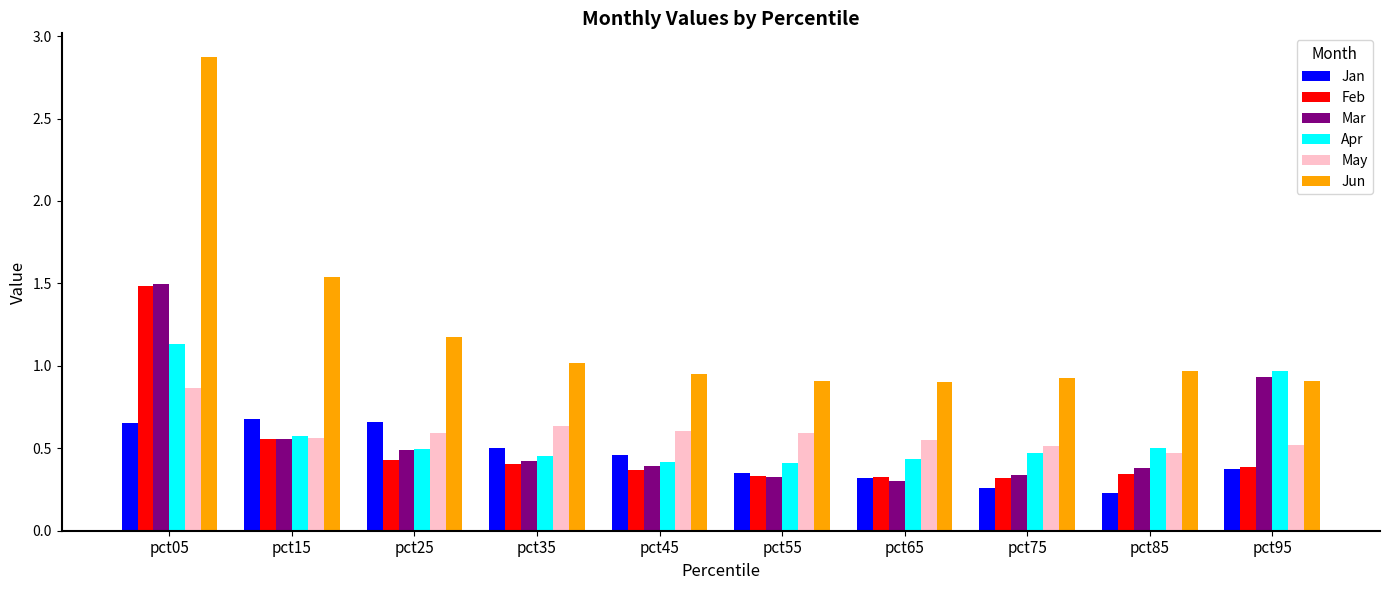

At which category is the sum across all series the highest?

pct05